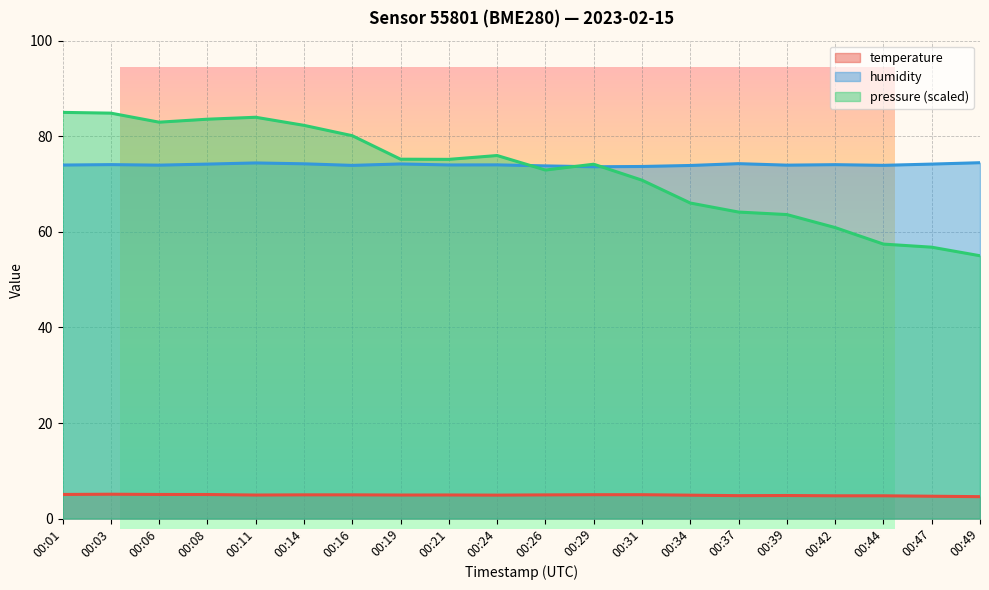

Which category has the lowest value across all series?

00:49